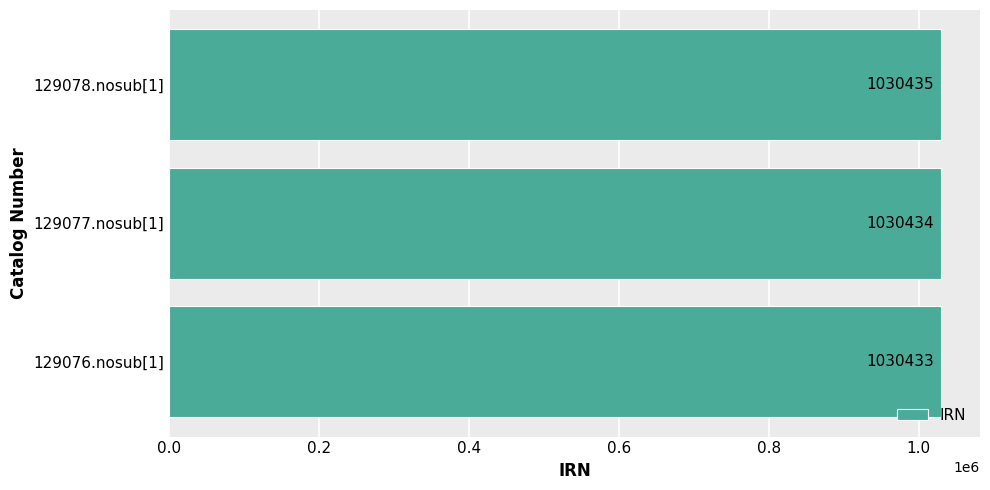

Reading top to bottom, transcribe all the data shown in this chart.

1030435	1030434	1030433